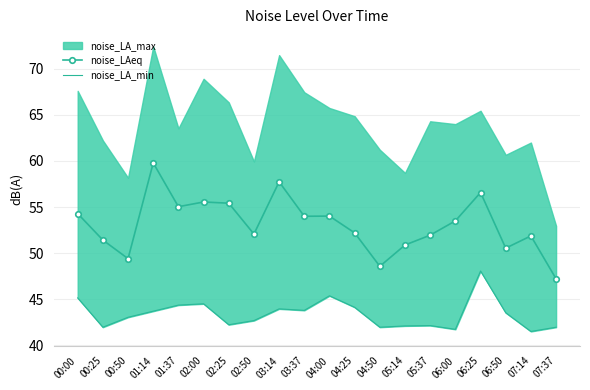

The value of noise_LAeq at 06:50 is 50.5. True or false?

True